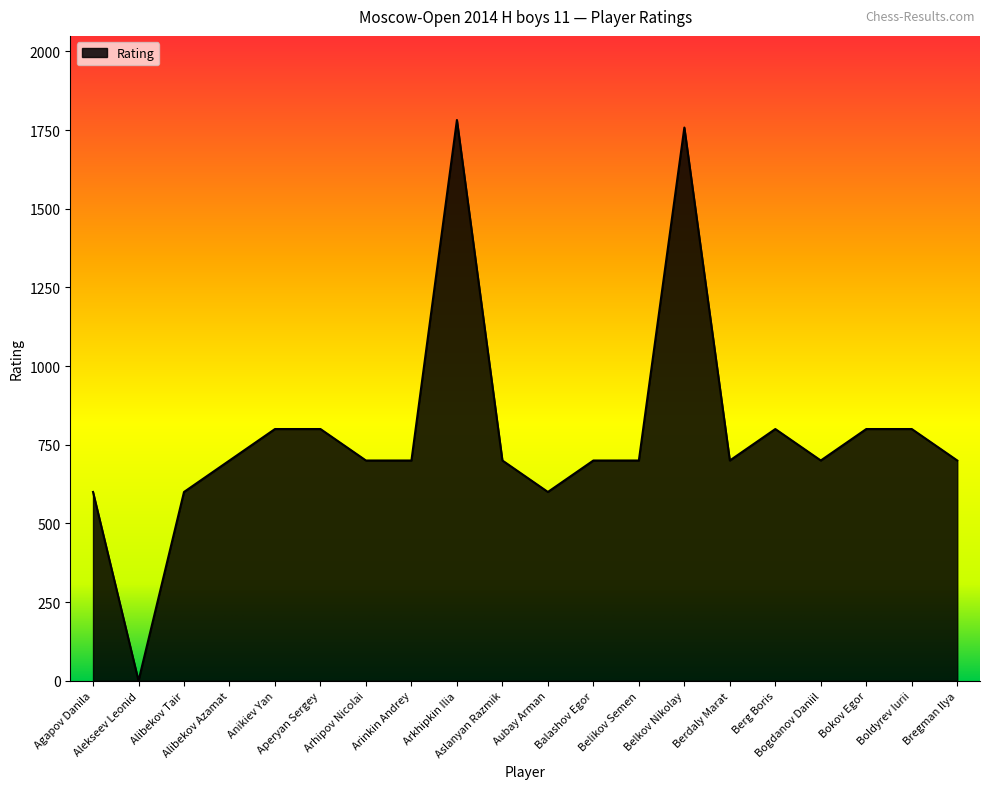

At which category does the chart reach its minimum across all series?

Alekseev Leonid